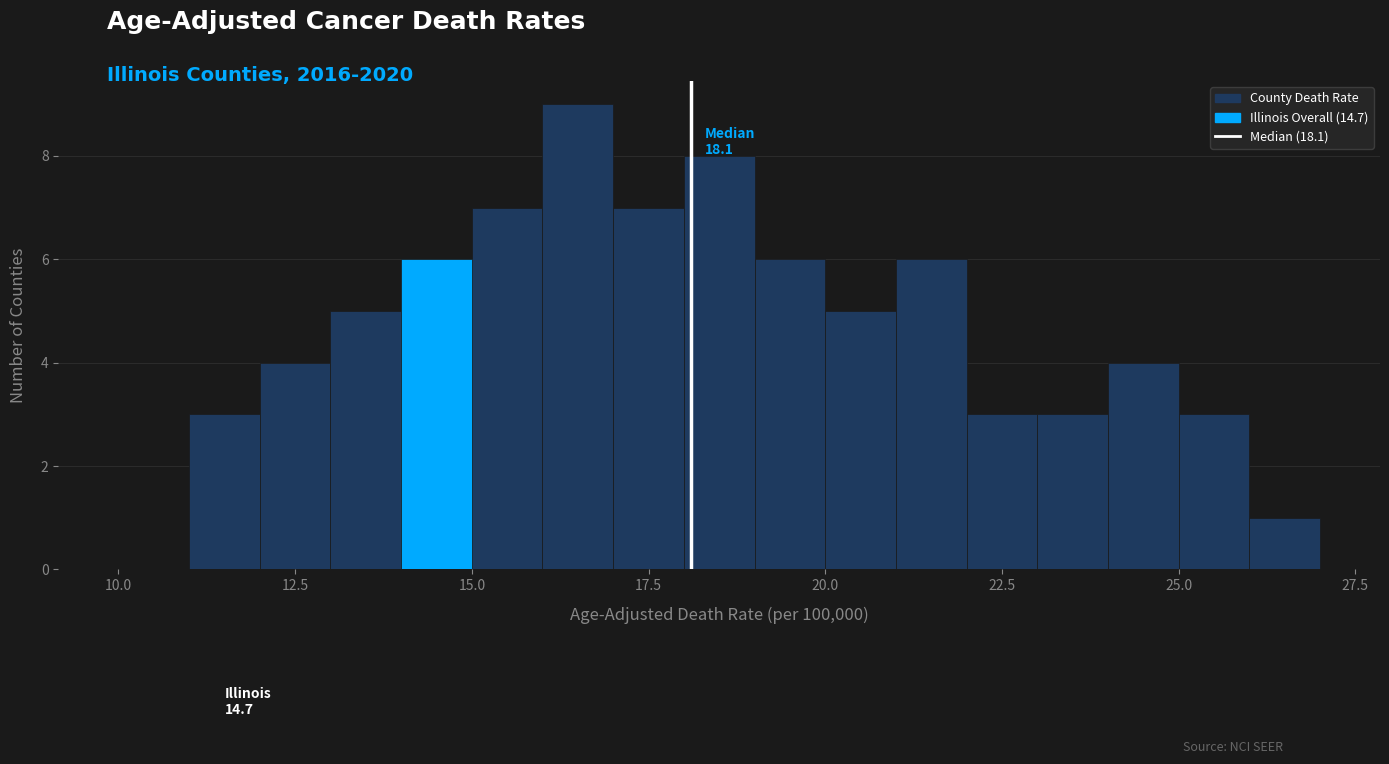

Read against the x-axis, roughly where is the centre of the tallest bar?

16.5